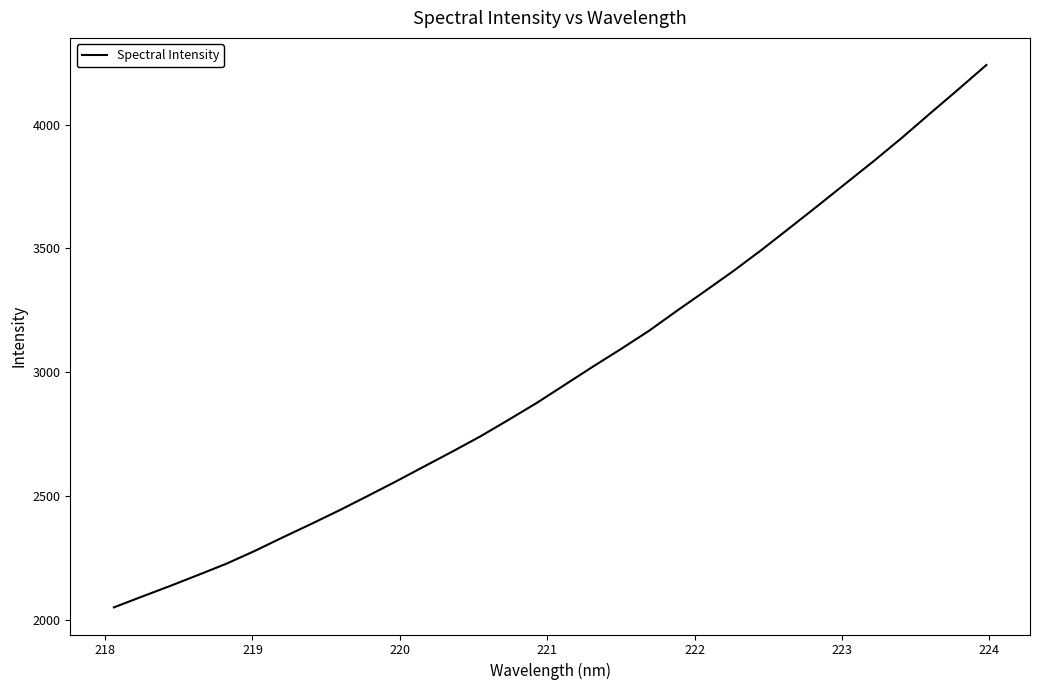

True or false: there are more than 0 points higher than both neighbors.

False